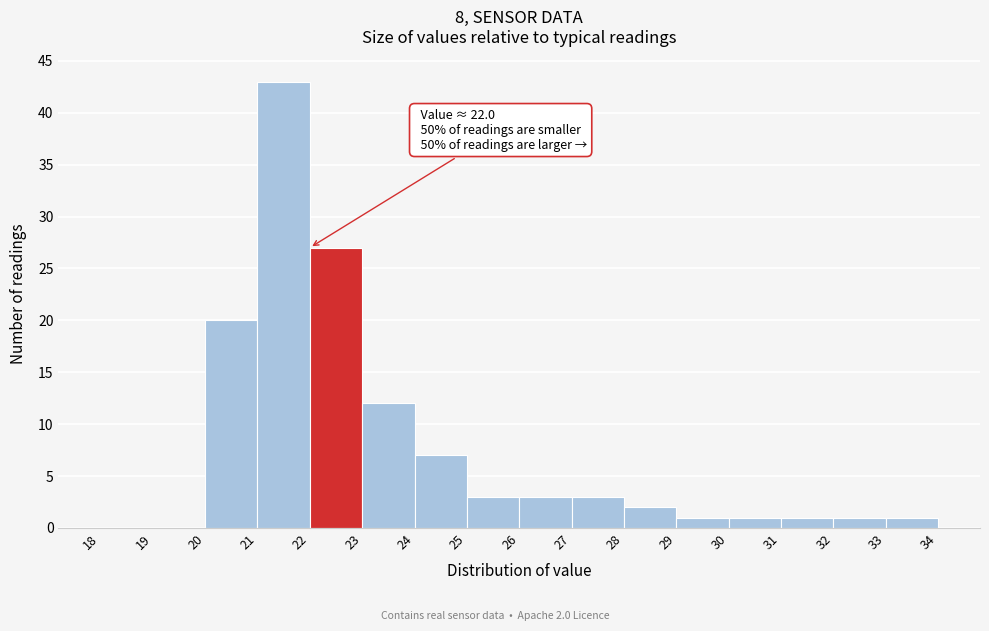

Over which range of the x-axis is the bar tallest?

21 to 22